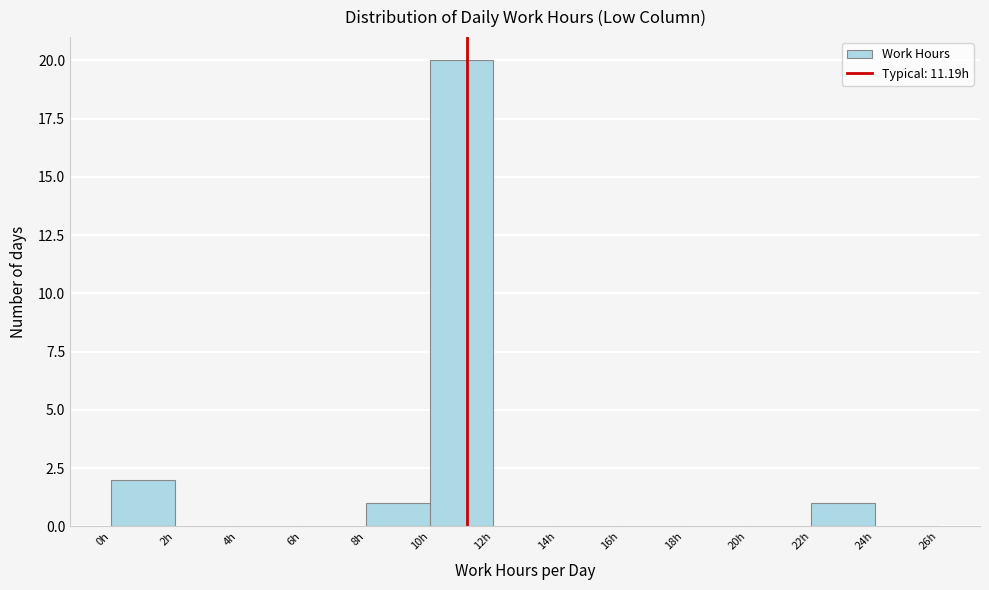

Over which range of the x-axis is the bar tallest?

10 to 12